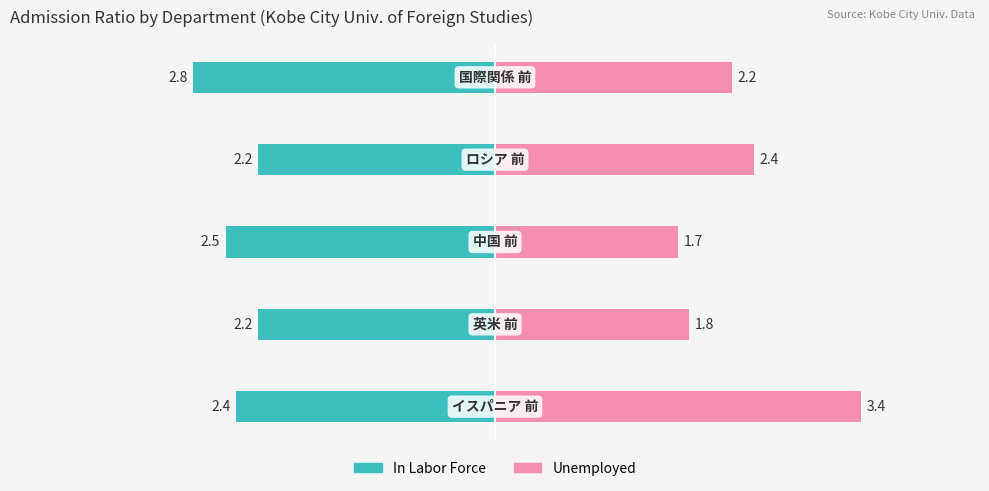

Rank the series at 4 from lowest to highest value.

In Labor Force, Unemployed